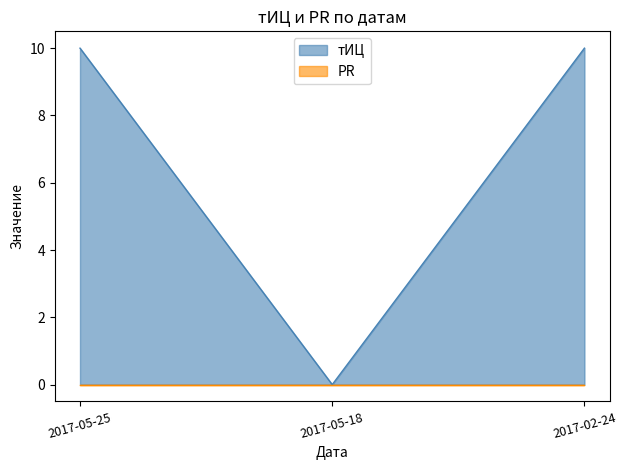

What is the sum of all values?

20